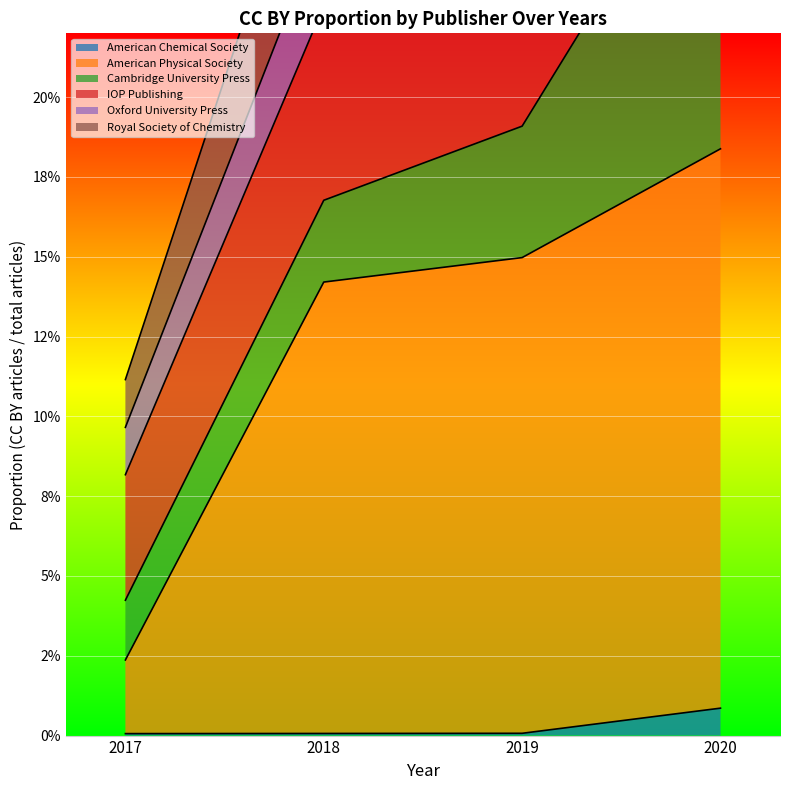

Where is American Chemical Society nearest to the value 0?

2017